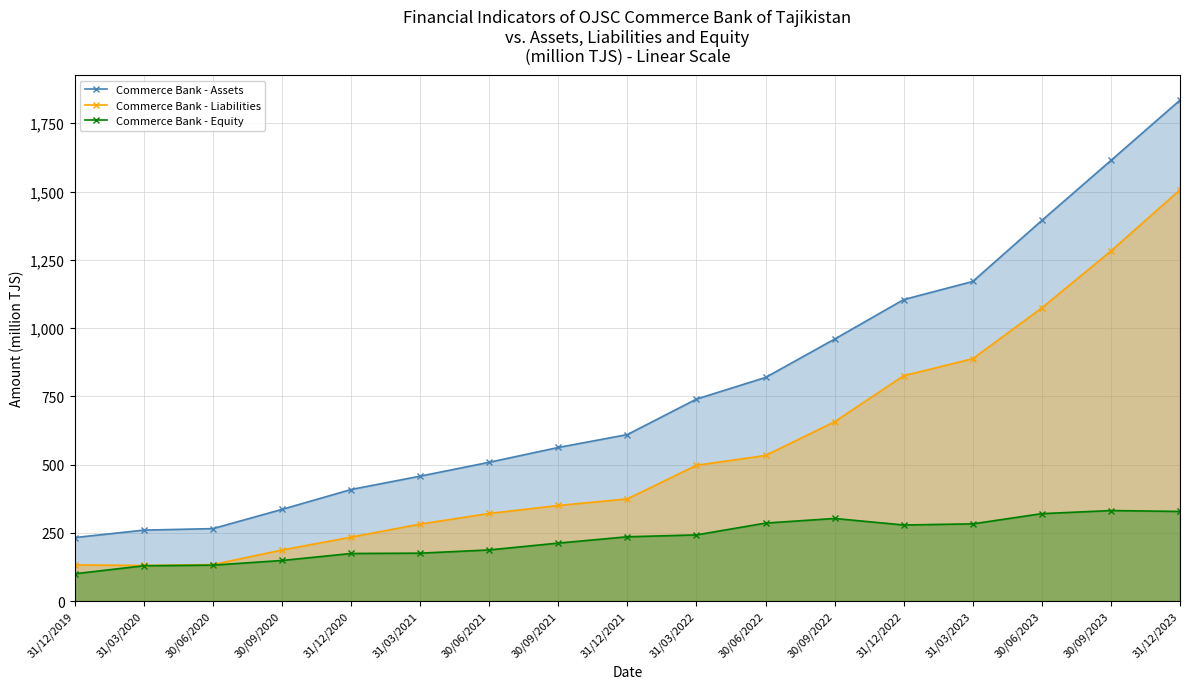

How many lines are shown in the chart?

3